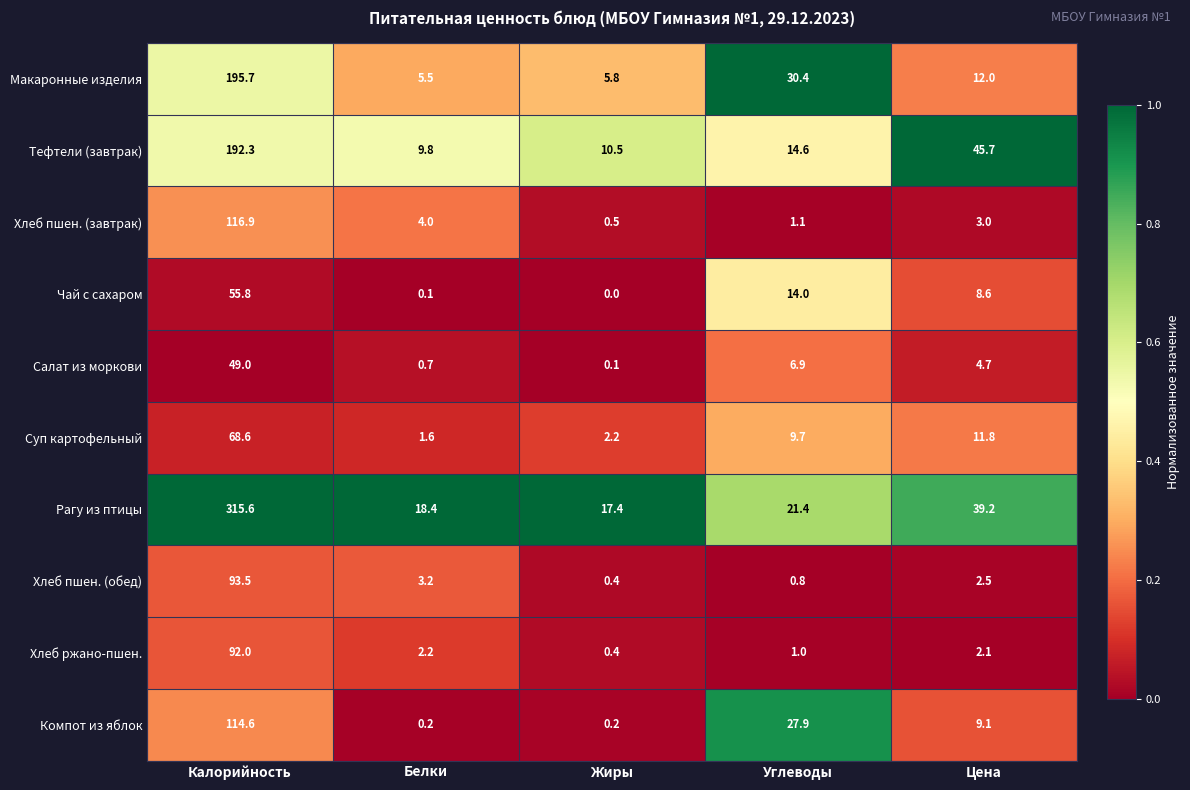

Which series changed the most between Калорийность and Углеводы?

Рагу из птицы